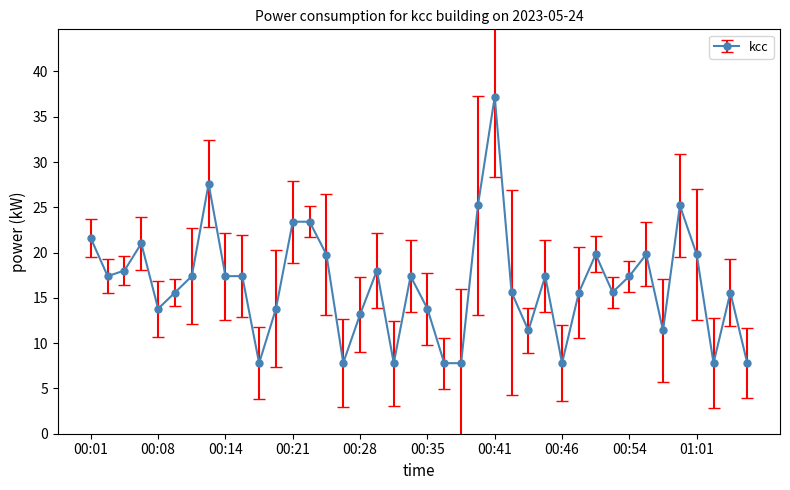

What is the maximum value shown in the chart?

37.2